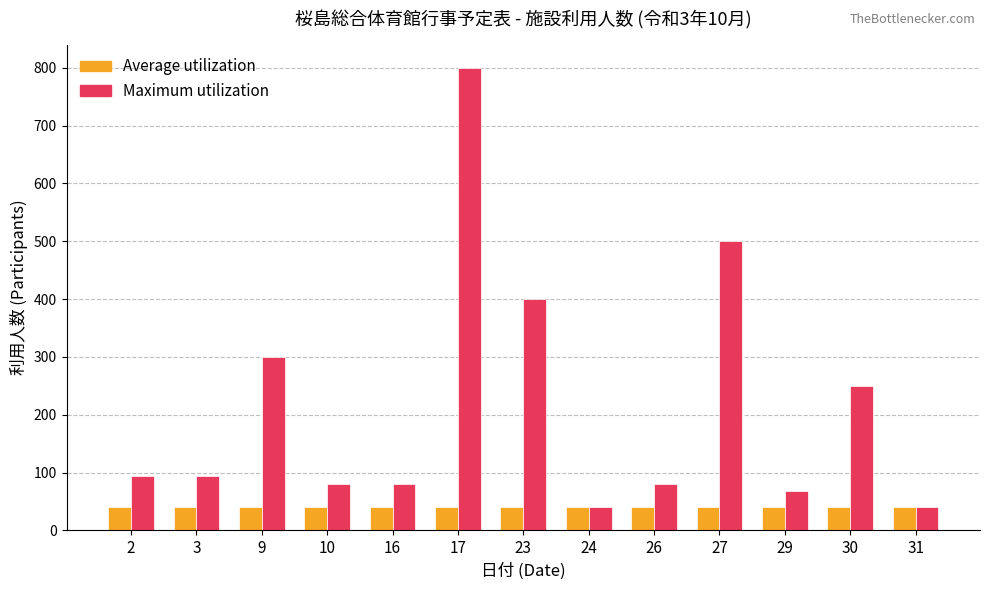

Between 23 and 31, which series saw the biggest shift?

Maximum utilization